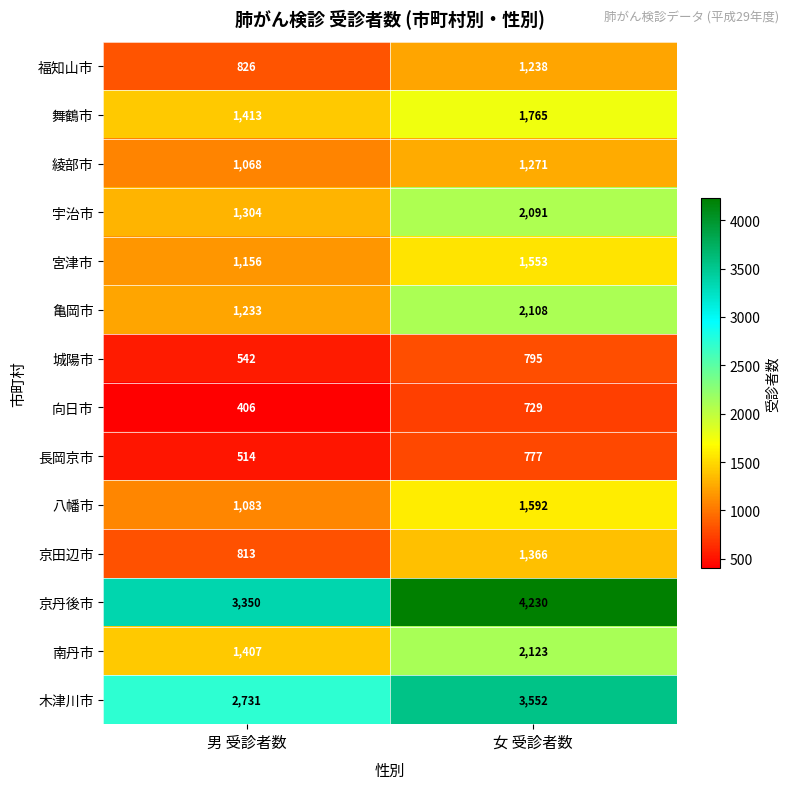

Which series has the widest spread of values?

京丹後市